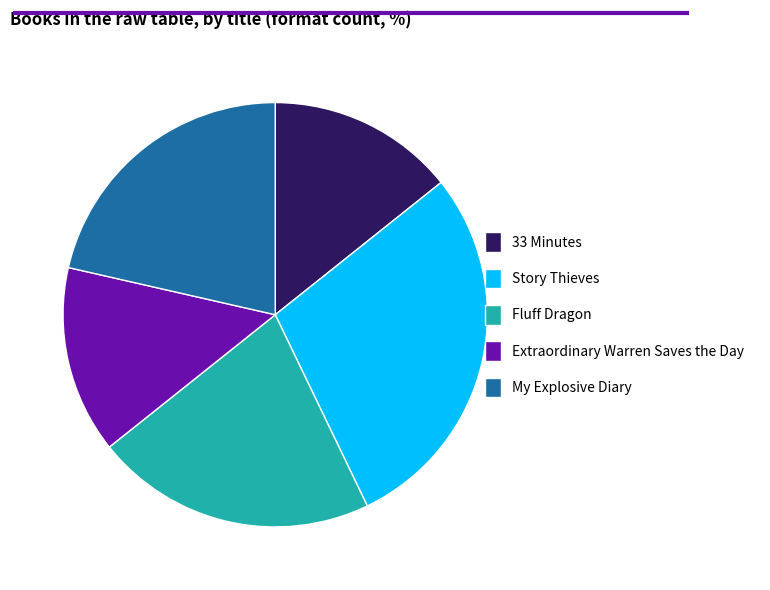

How many segments does this pie chart have?

5